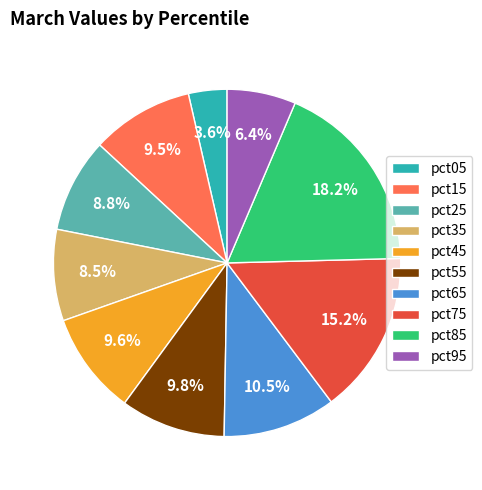

To the nearest percent, what percentage of the pie is pct05?

4%